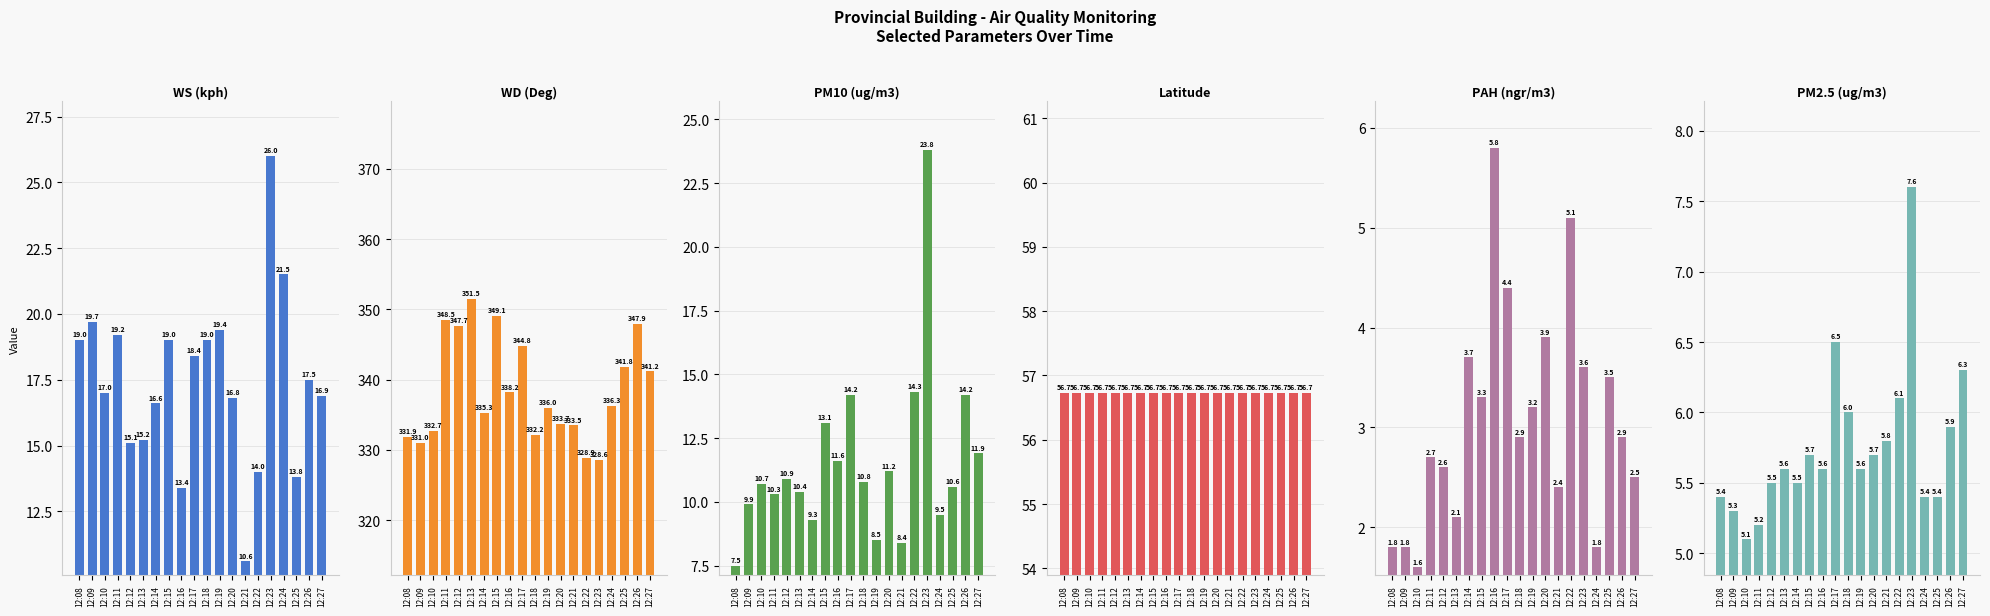

What is the approximate value of Latitude at 12:13?

56.7